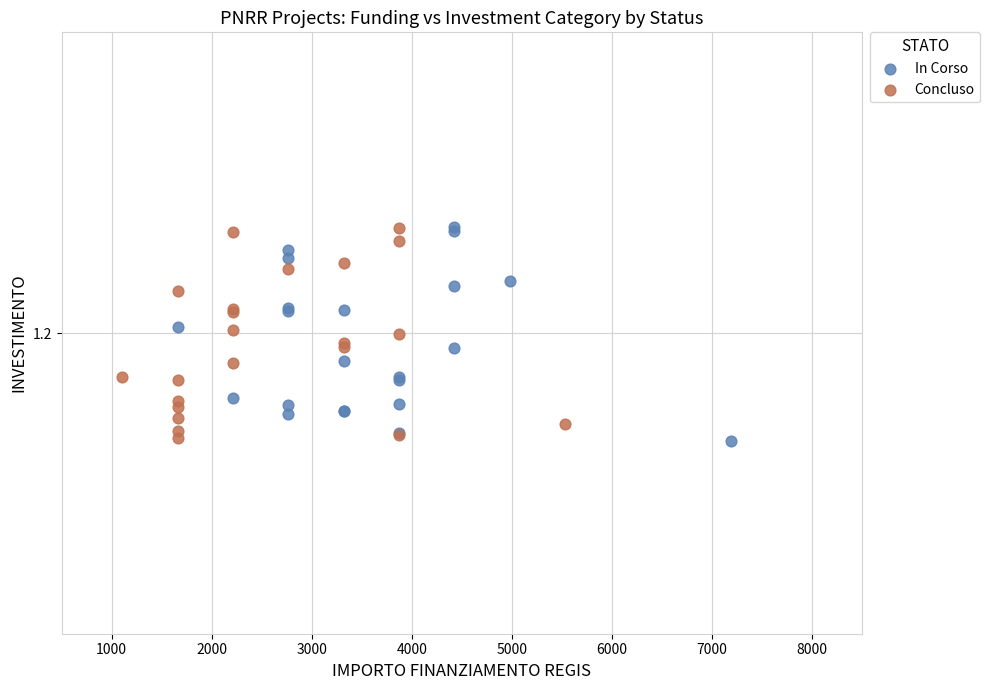

What are all the series names shown in the legend?

In Corso, Concluso